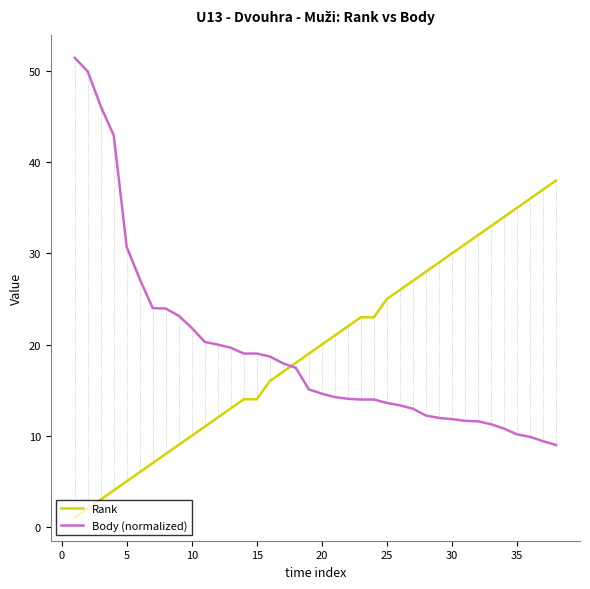

Does the chart display data point markers on the line(s)?

No